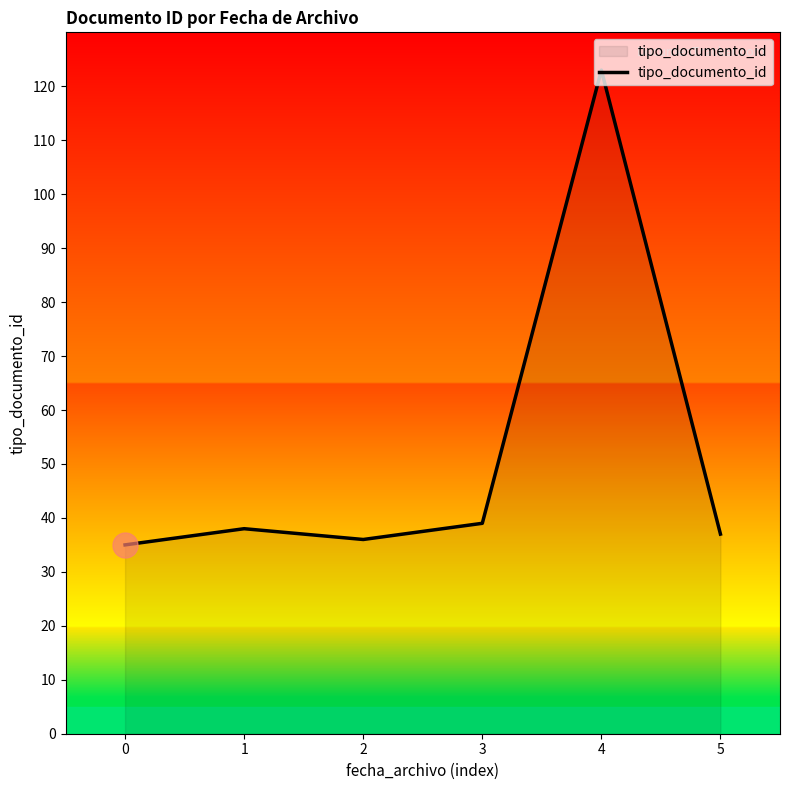

True or false: the data has more than 2 interior local peaks.

False